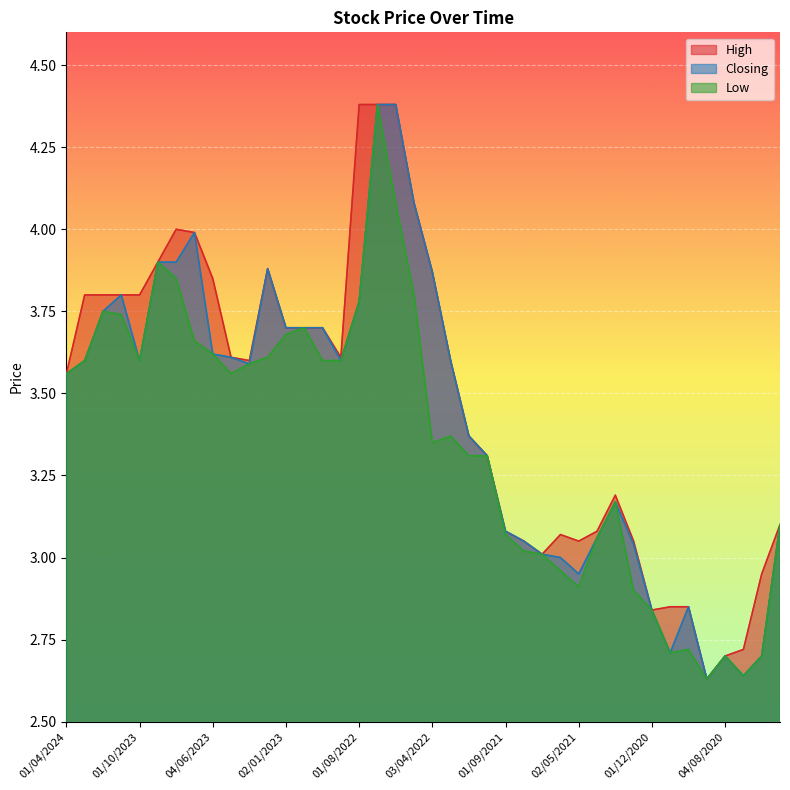

What is the difference between the second highest and second lowest values in the High series?

1.7